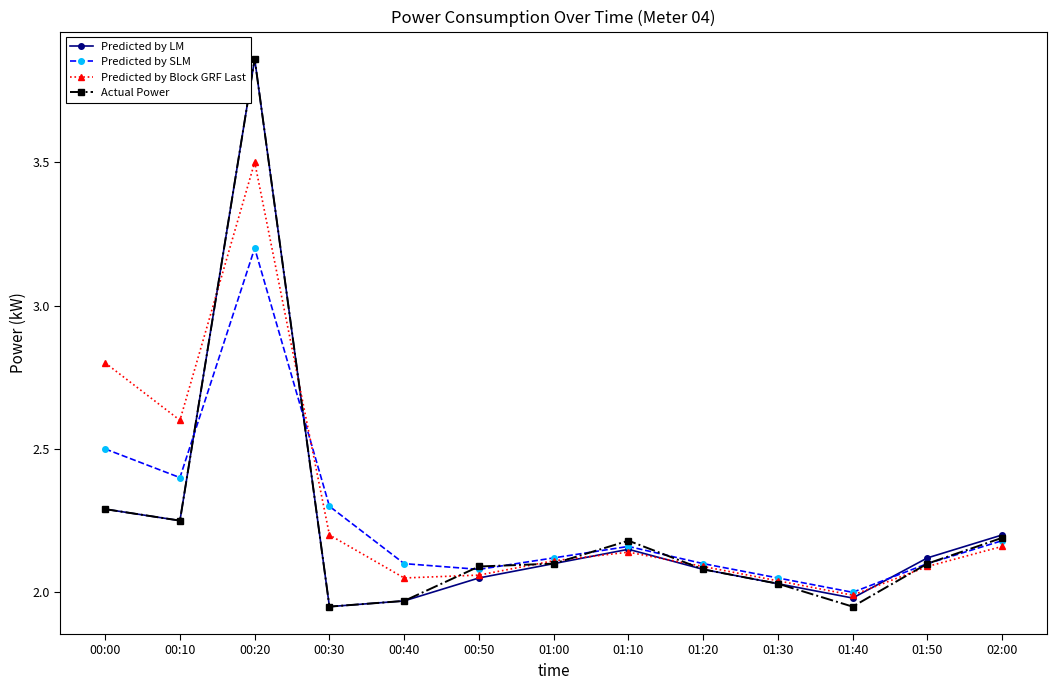

At which category is the sum across all series the highest?

00:20